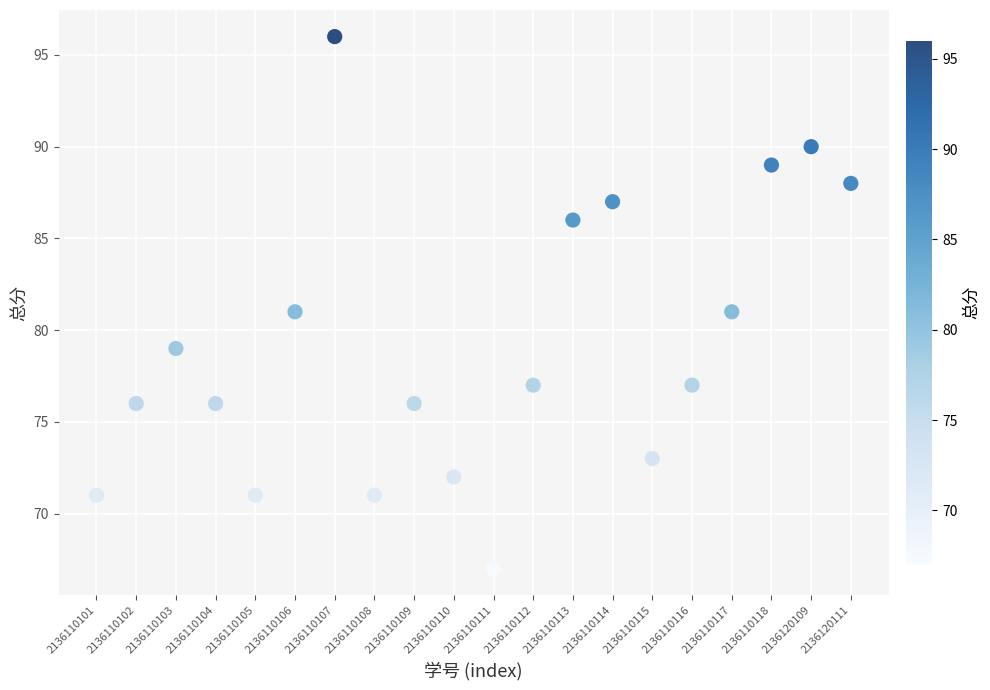

What is the range of Y values (max minus min)?

29